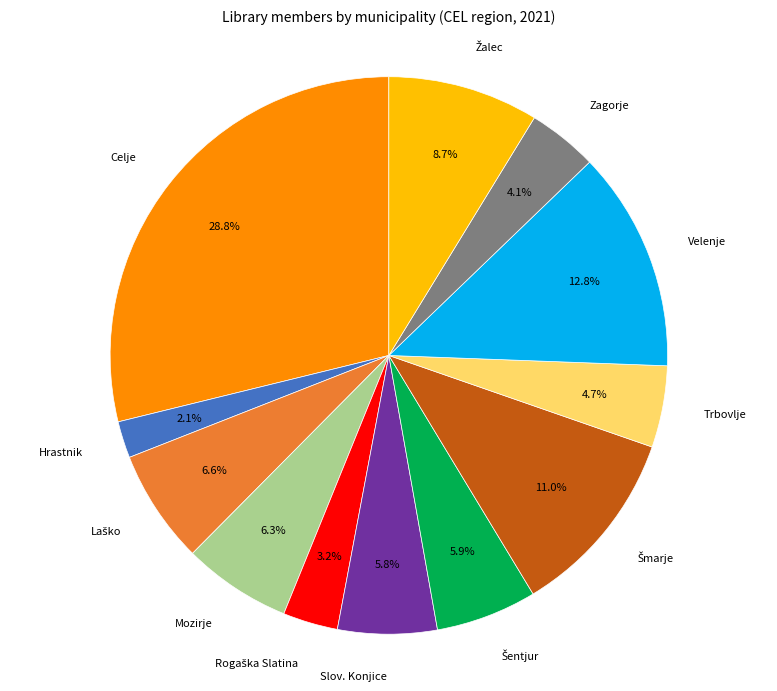

Is there any slice that represents more than half of the pie?

No